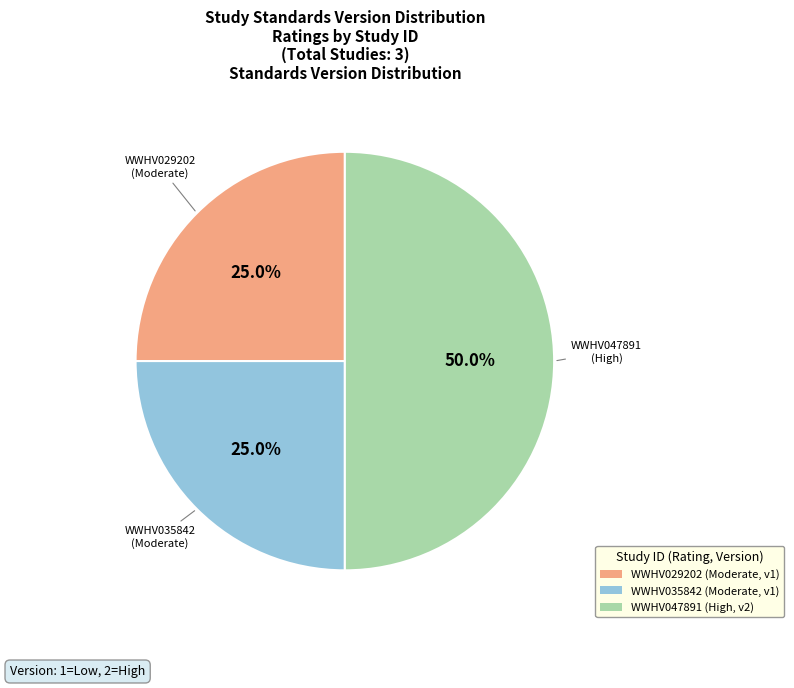

To the nearest percent, what percentage of the pie is WWHV035842?

25%